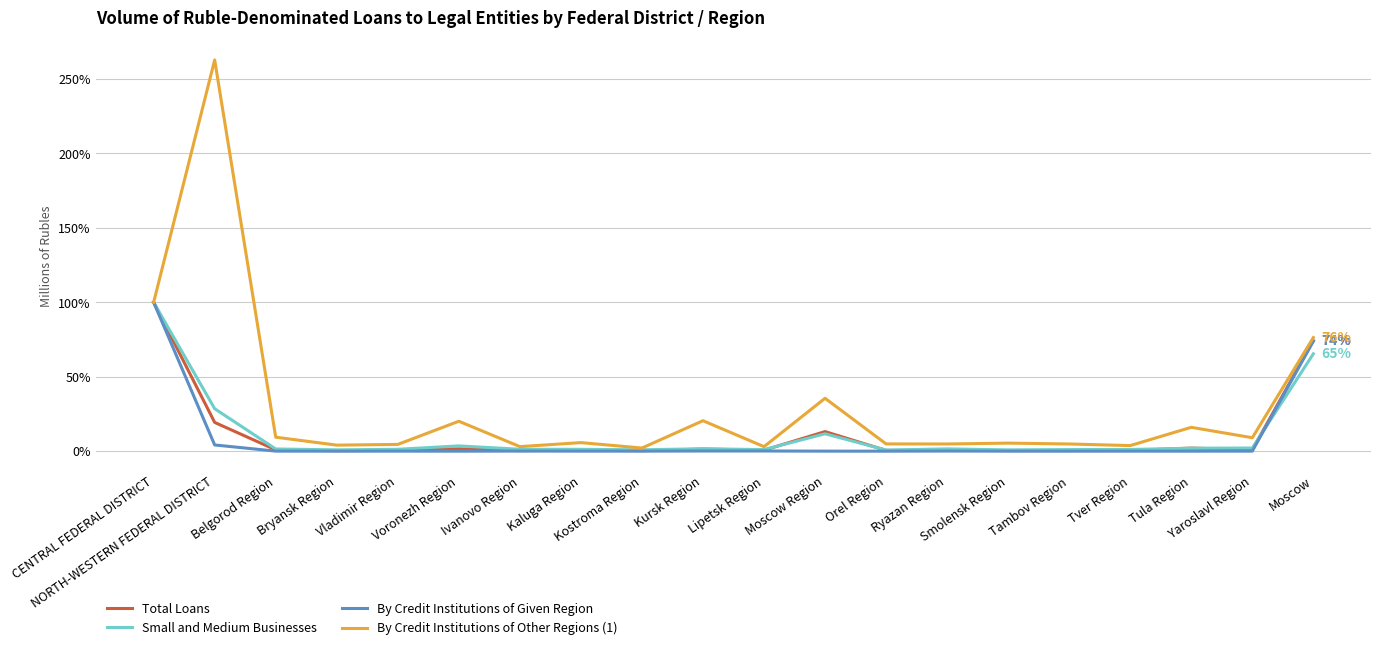

Which series has the largest range (max minus min)?

By Credit Institutions of Other Regions (1)